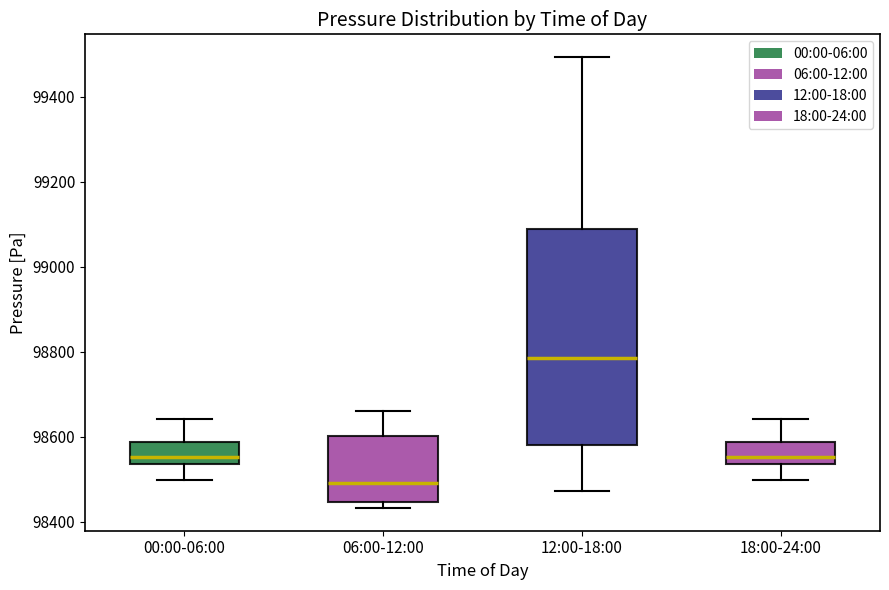

Which box's median line is the lowest?

06:00-12:00